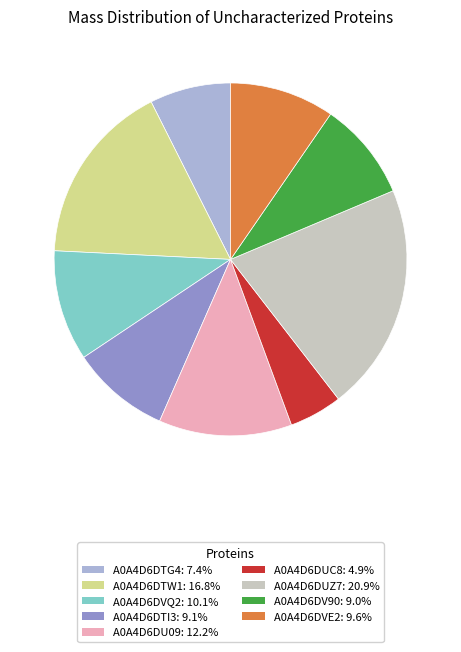

True or false: A0A4D6DUZ7 accounts for 10% of the total.

False